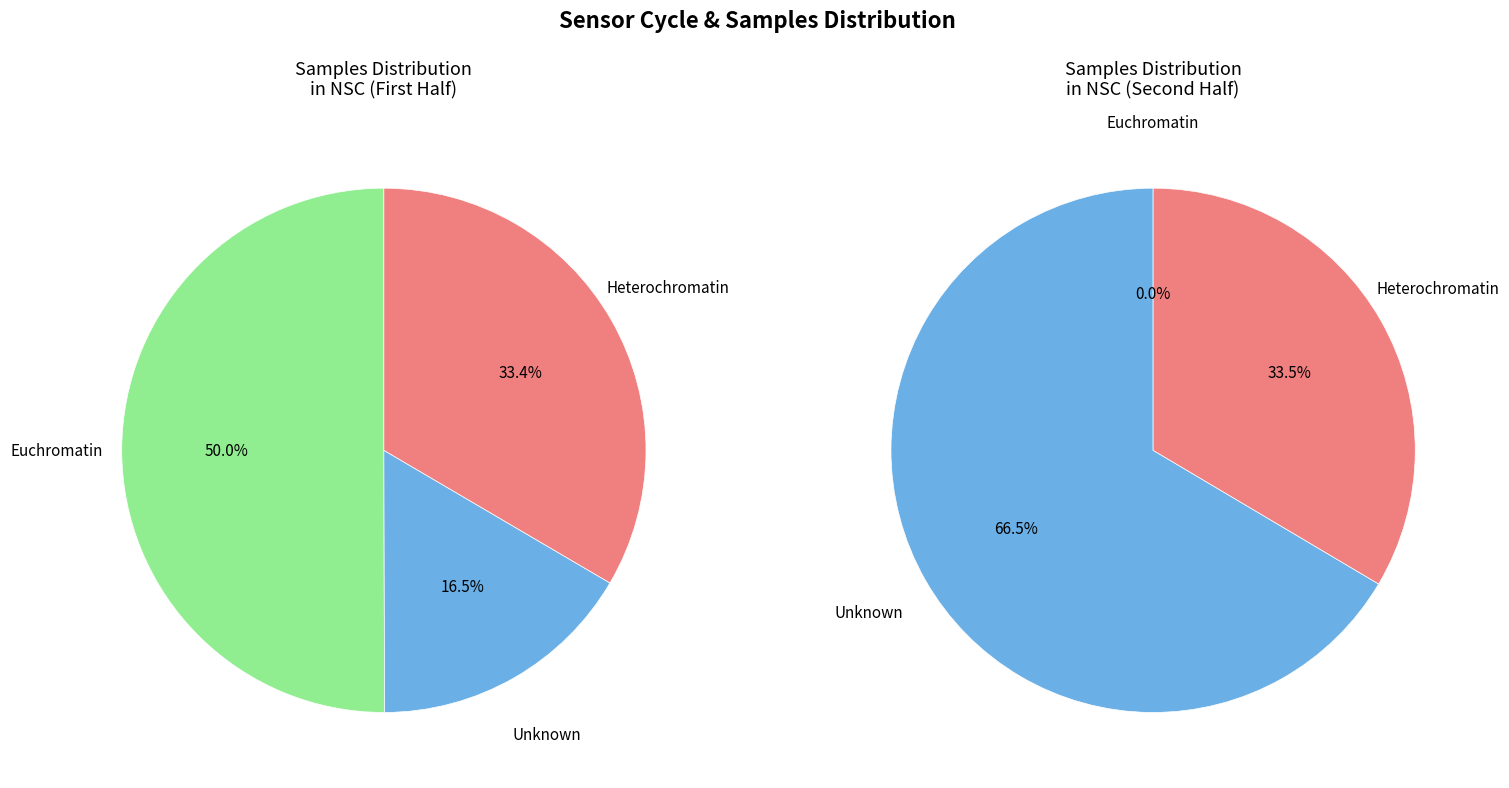

What portion of the pie excludes 82?

91.7%